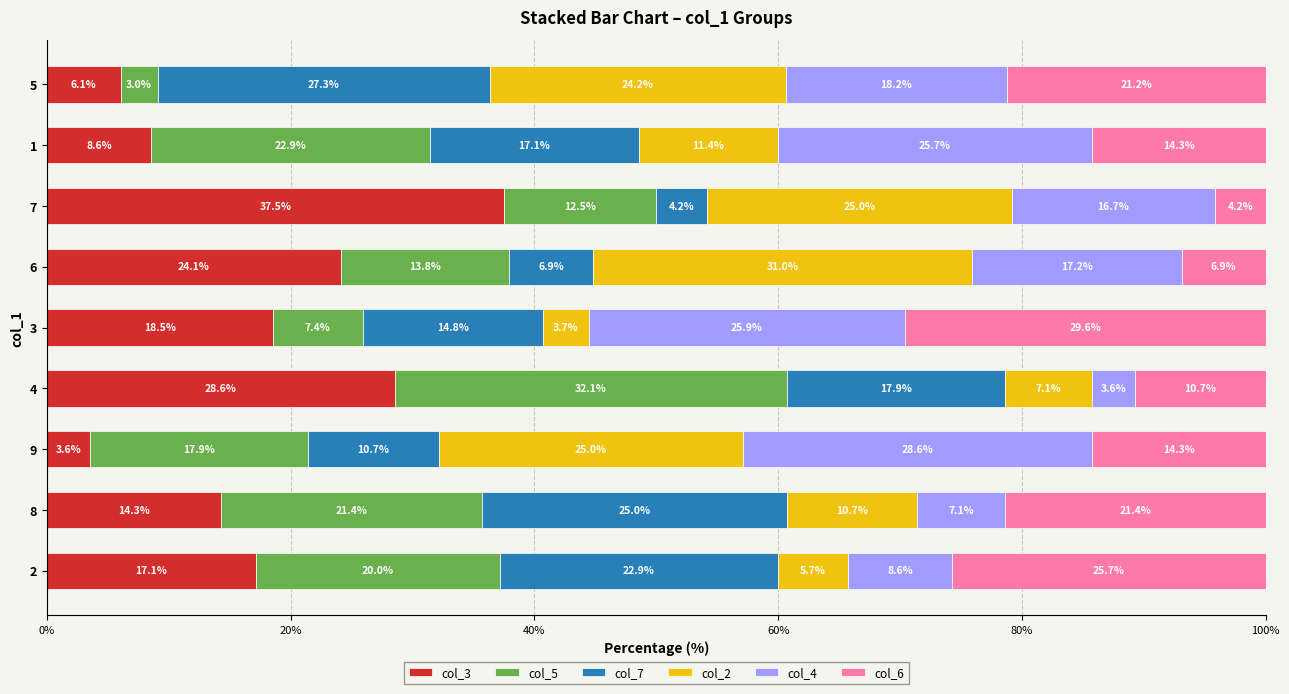

How many distinct data groups are displayed?

6